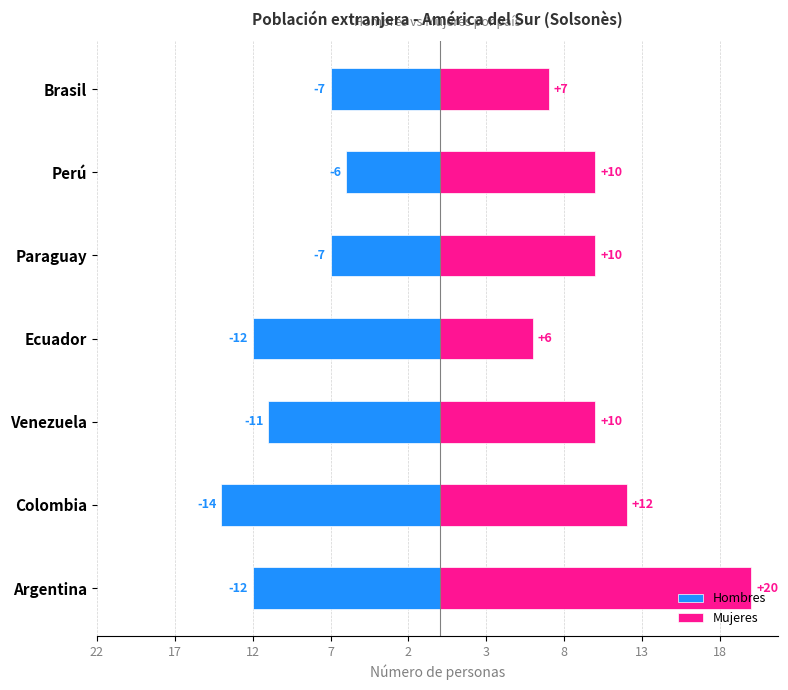

How many bars are there in total?

14